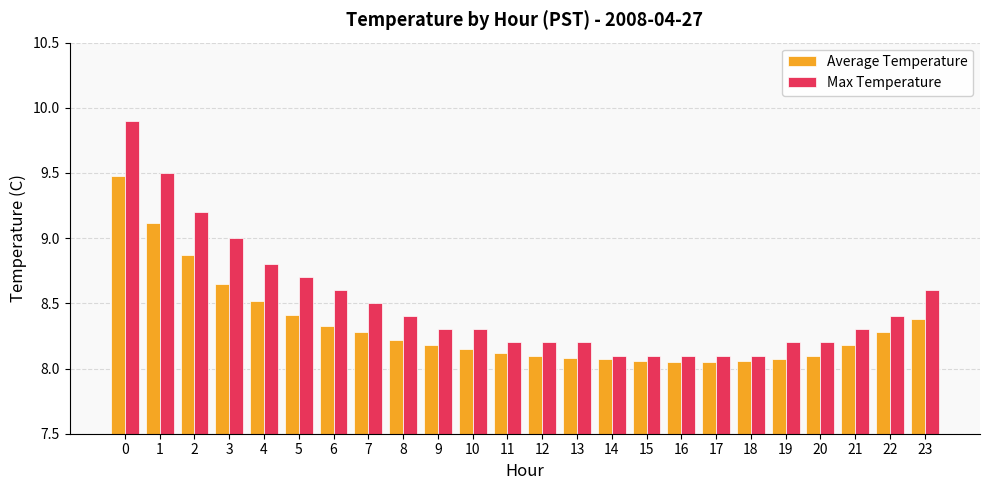

What is the sum of all Average Temperature values?

199.8